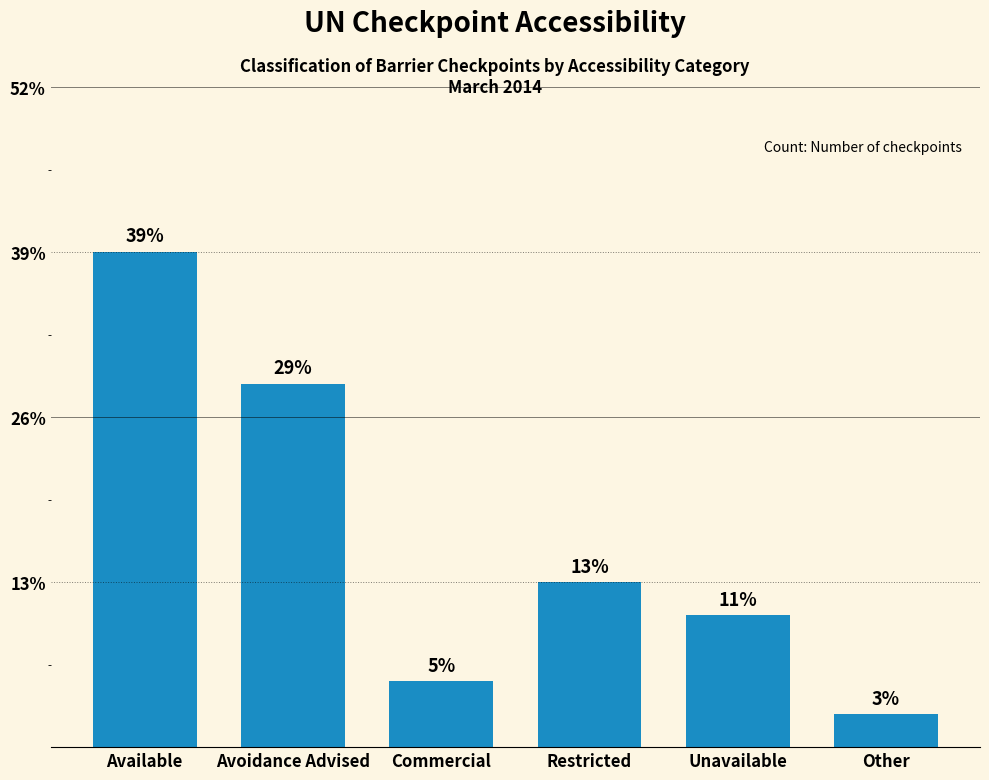

Does the chart contain any negative values?

No